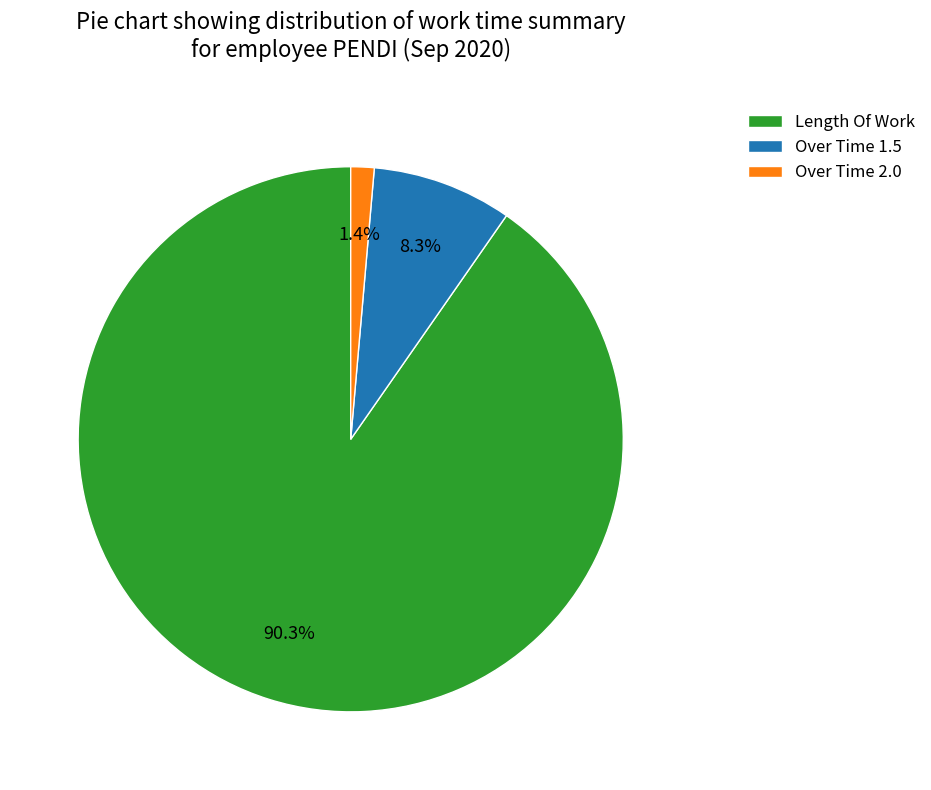

Is it true that Over Time 2.0 is 1% of the pie?

True